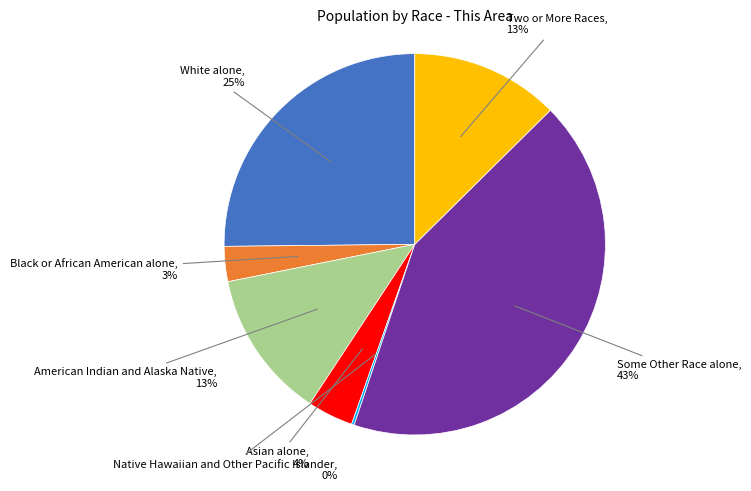

To the nearest percent, what is the average slice percentage?

14%